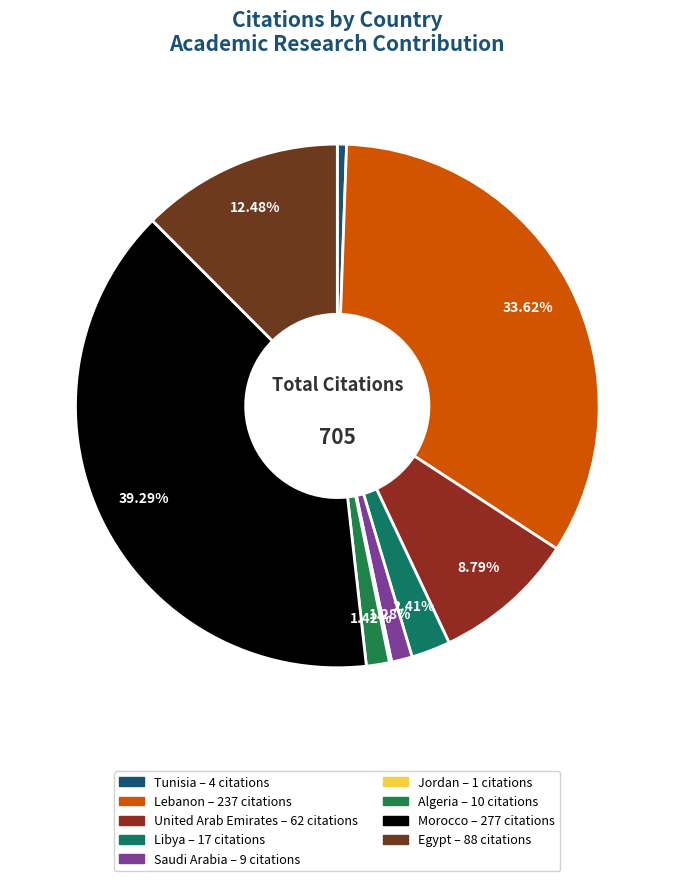

Does Tunisia represent more than half of the total?

No